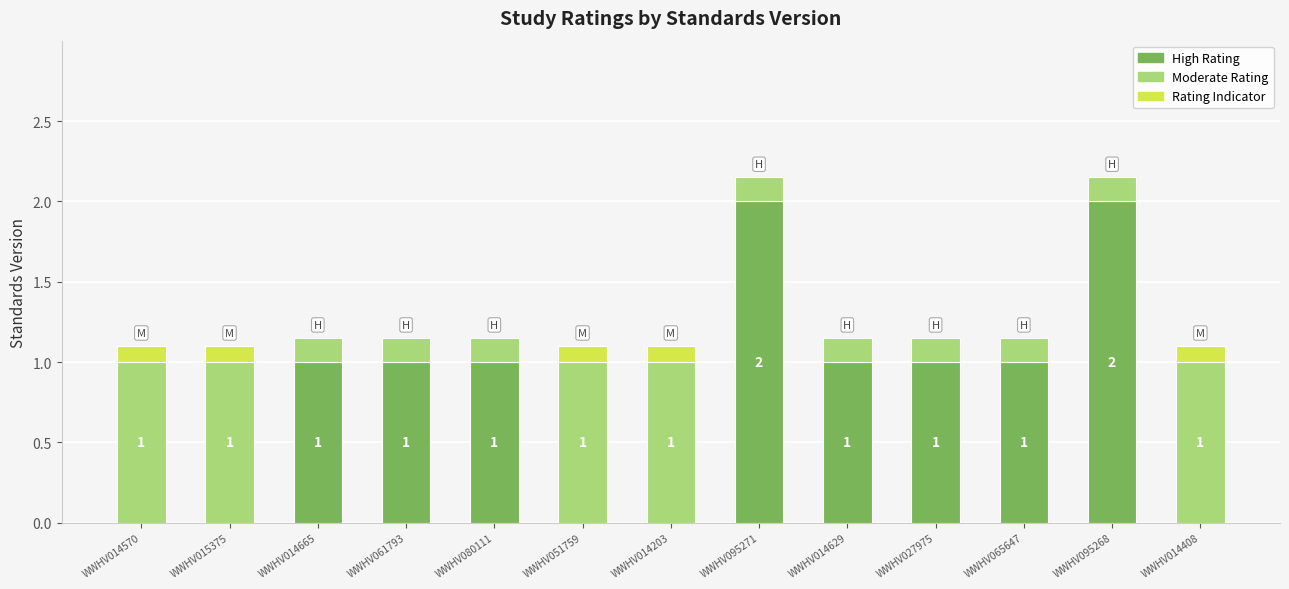

True or false: Rating Indicator has a value of 0.3 at WWHV095271.

False